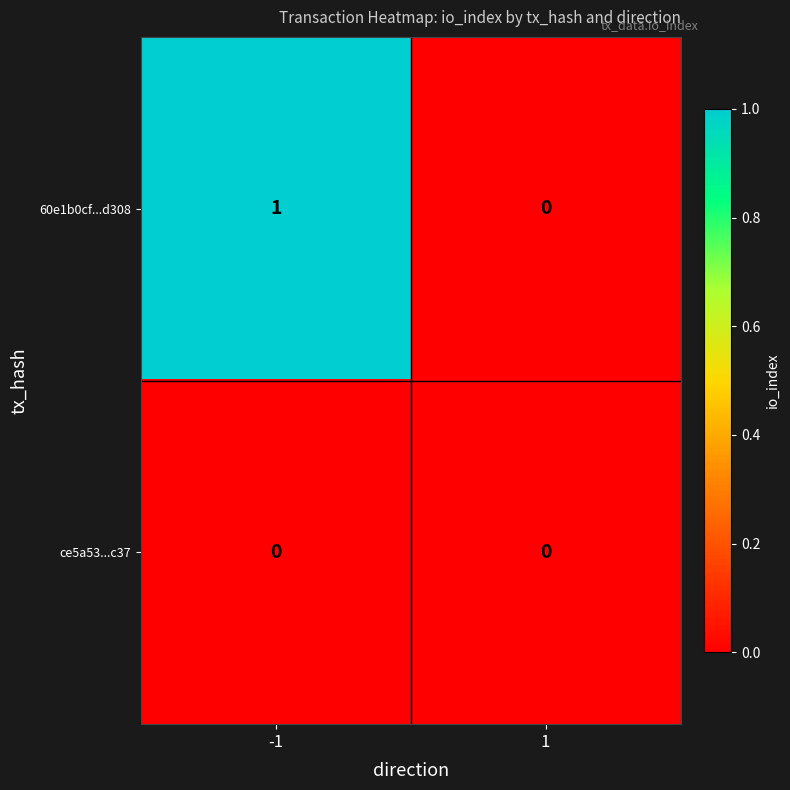

How many distinct data groups are displayed?

2